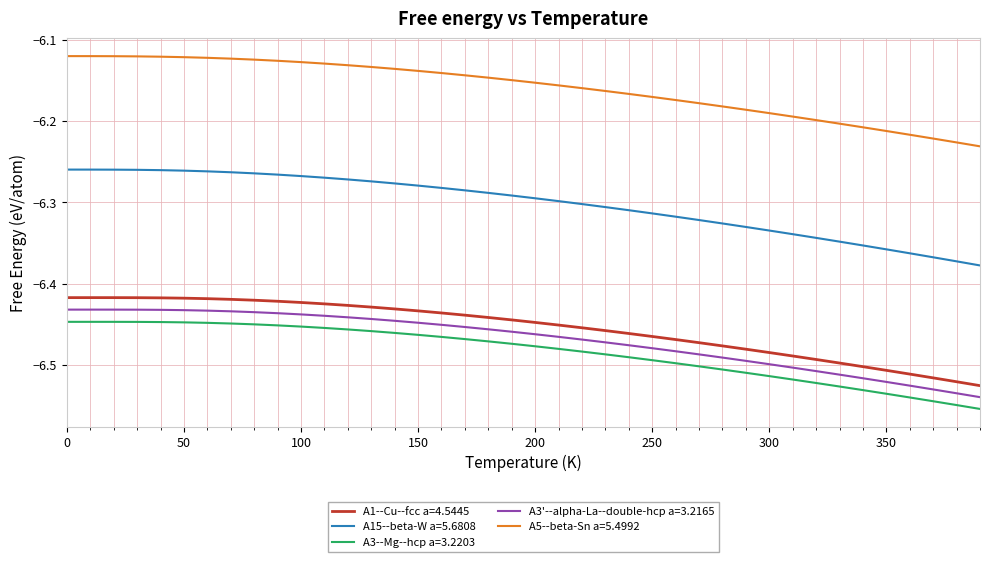

Which series has the largest total across all categories?

A5--beta-Sn a=5.4992